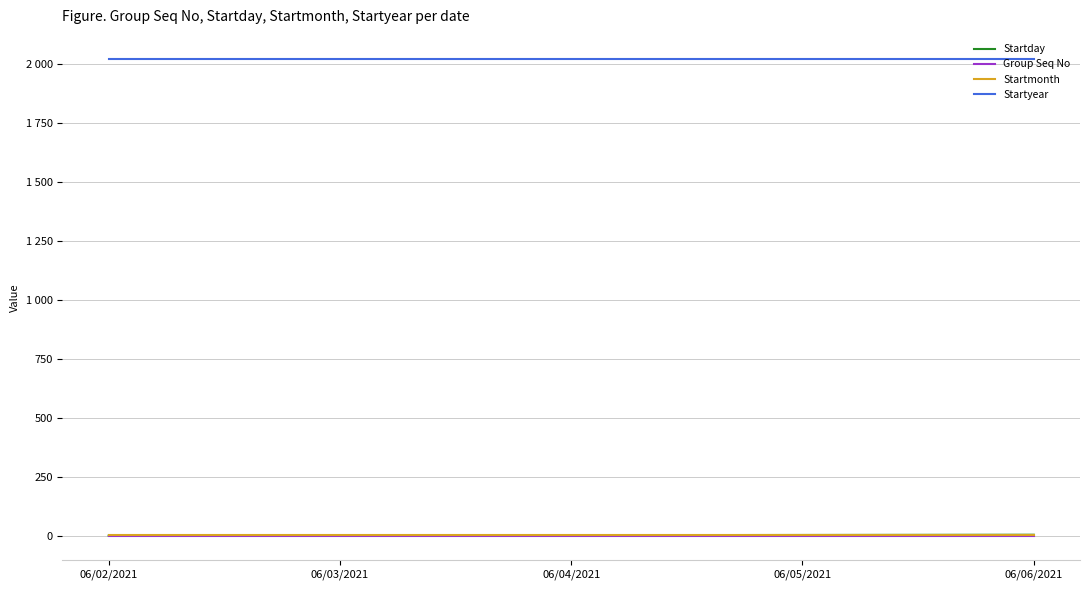

True or false: Startmonth and Startyear cross at least once.

False